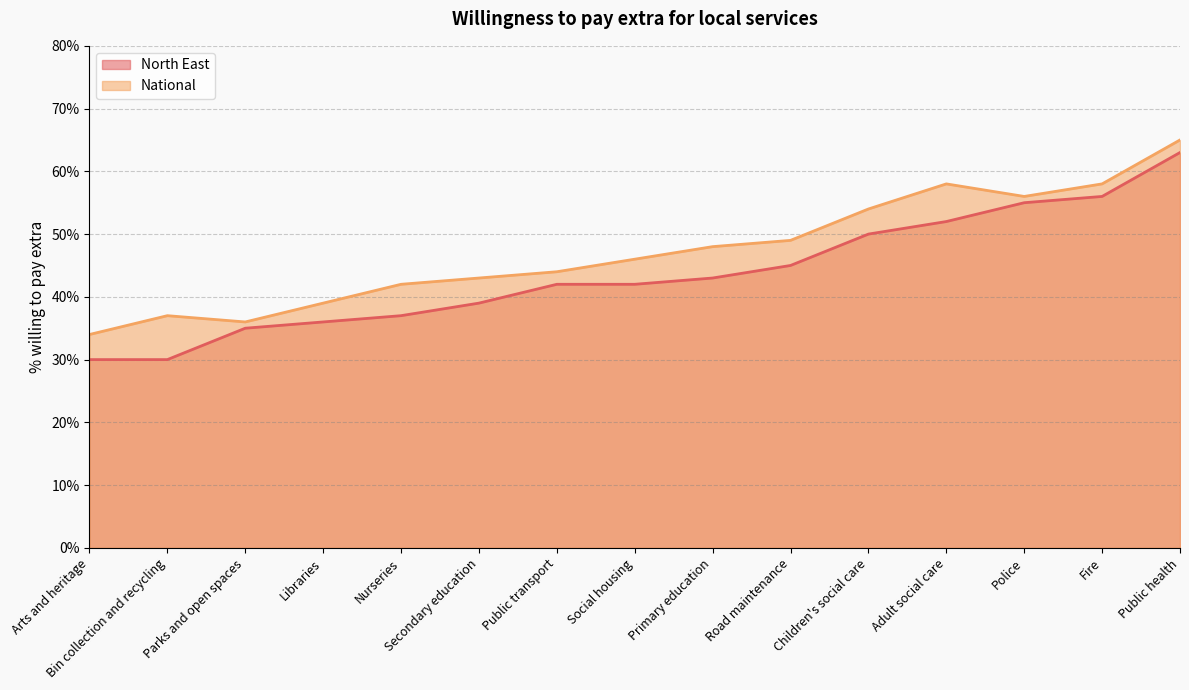

Is the value of National at Nurseries greater than the value of North East at Police?

No